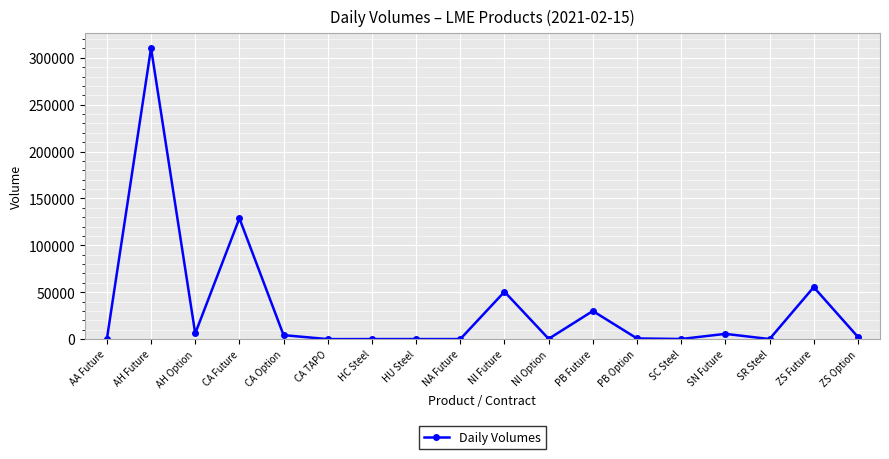

What is the greatest value displayed?

310362